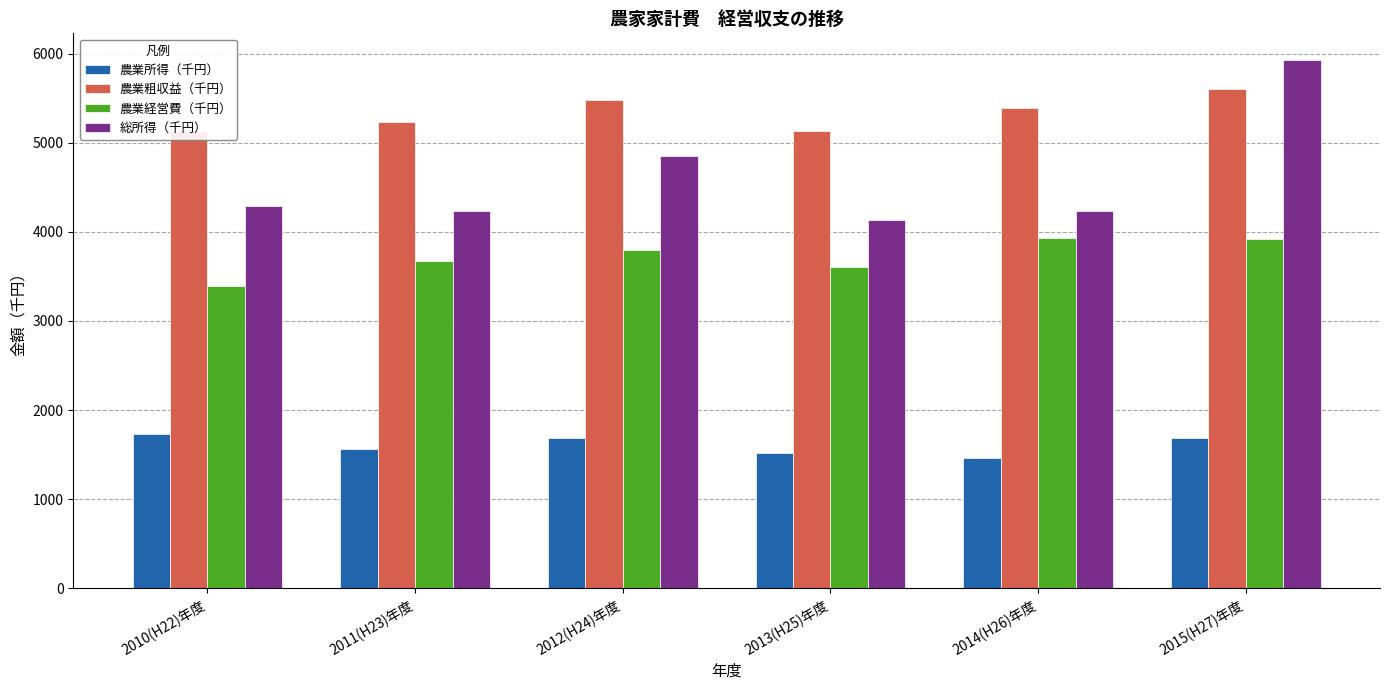

How many bars are there in each group?

4